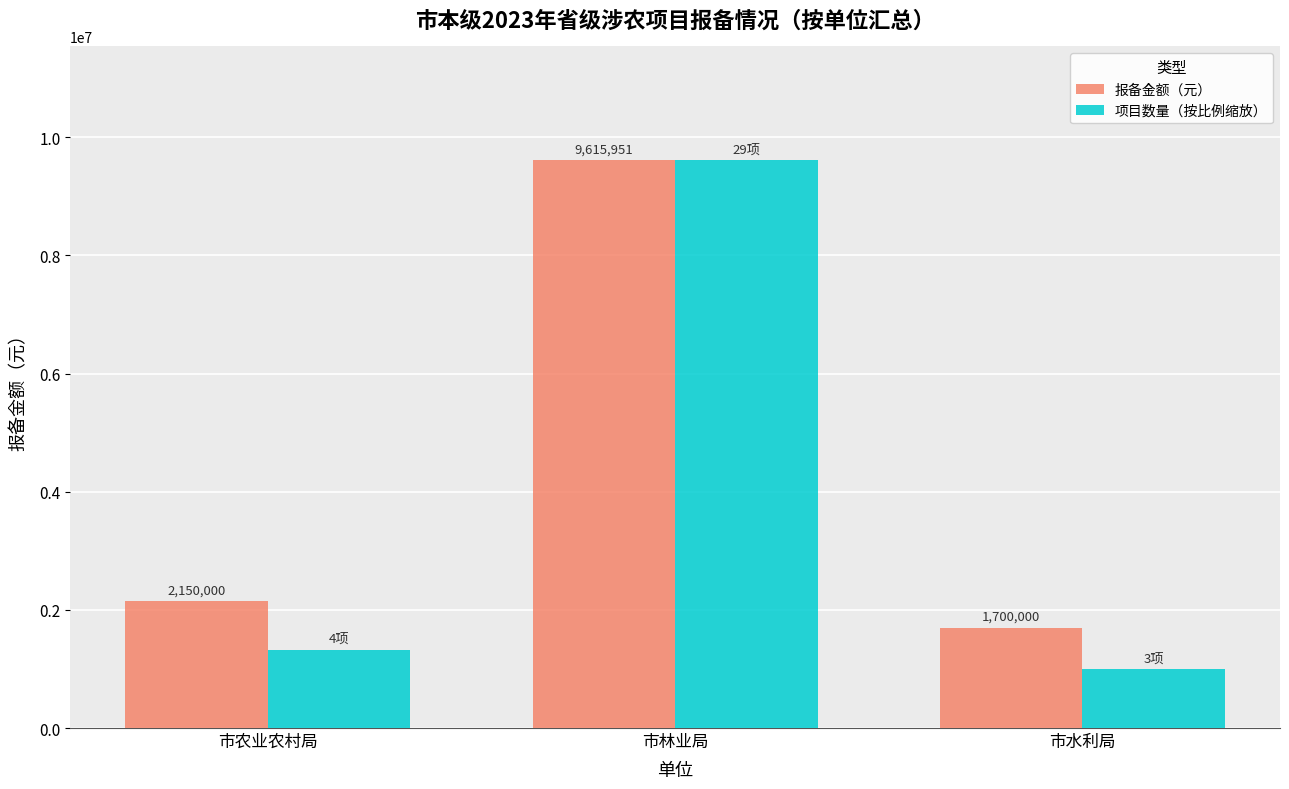

Is it true that 项目数量（按比例缩放） equals 994753.5 at 市水利局?

True